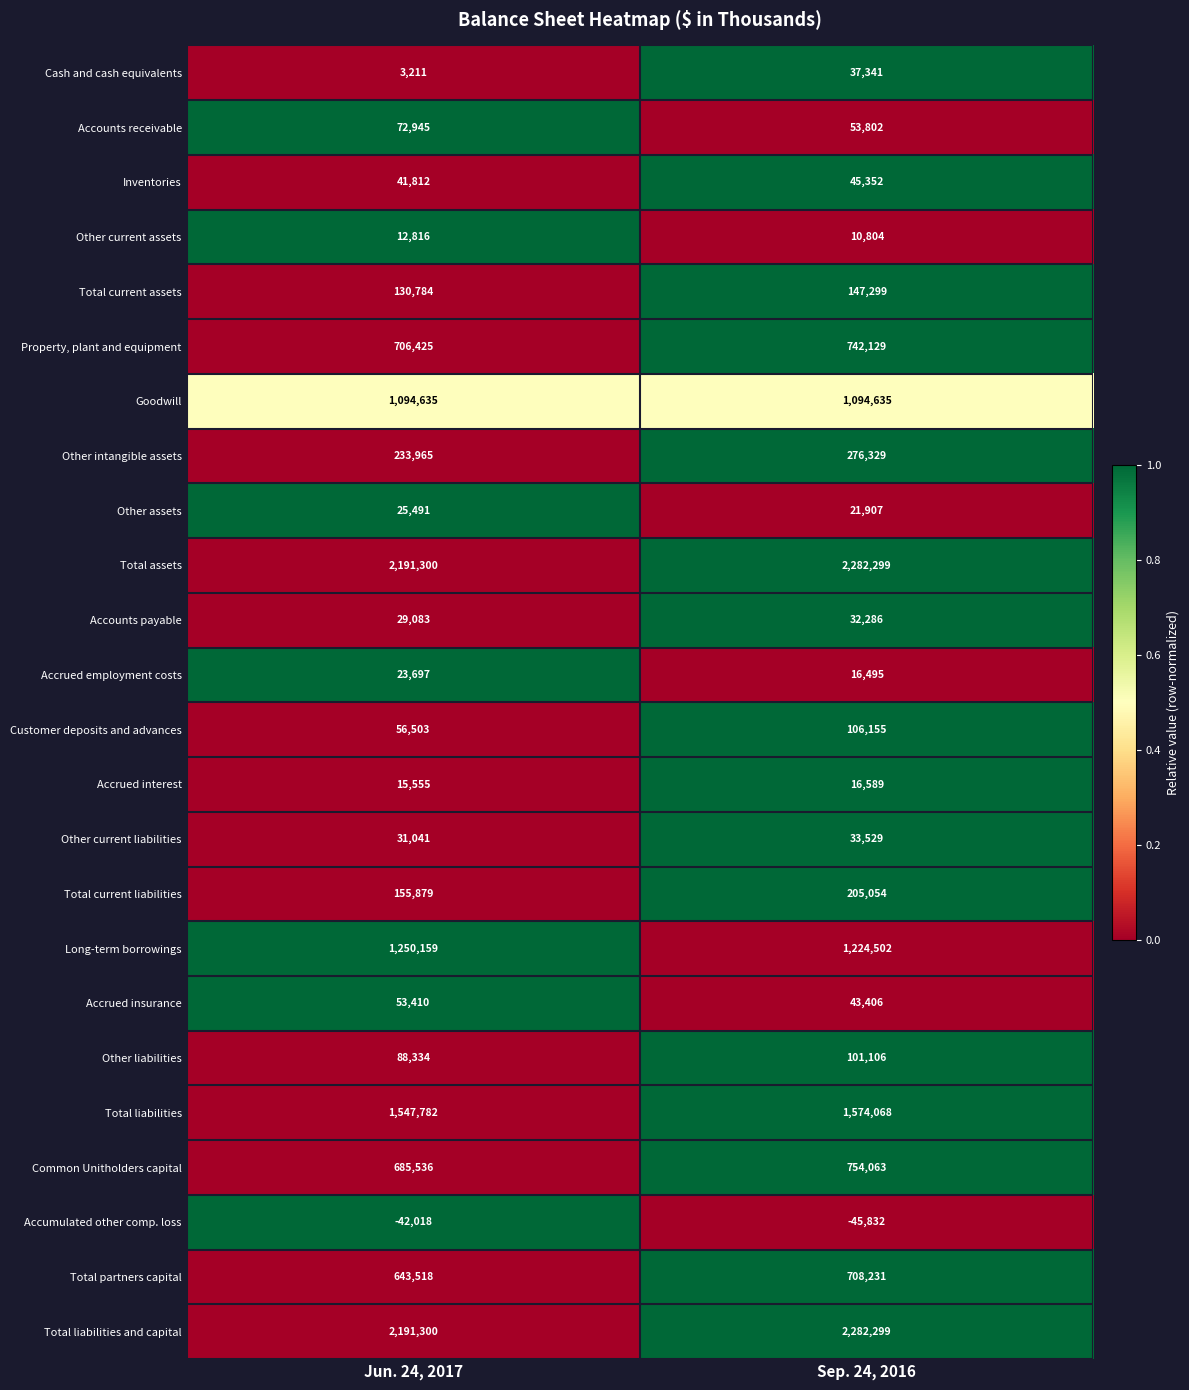

What is the spread (max minus min) of values at Sep. 24, 2016?

2328131